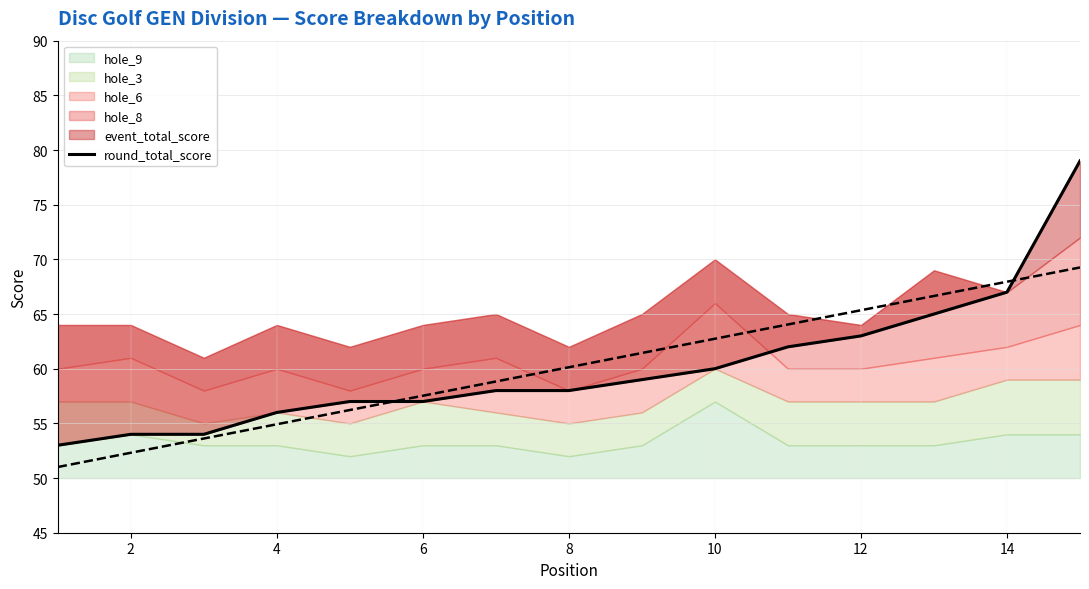

Is it true that the value at 12 is 12?

False